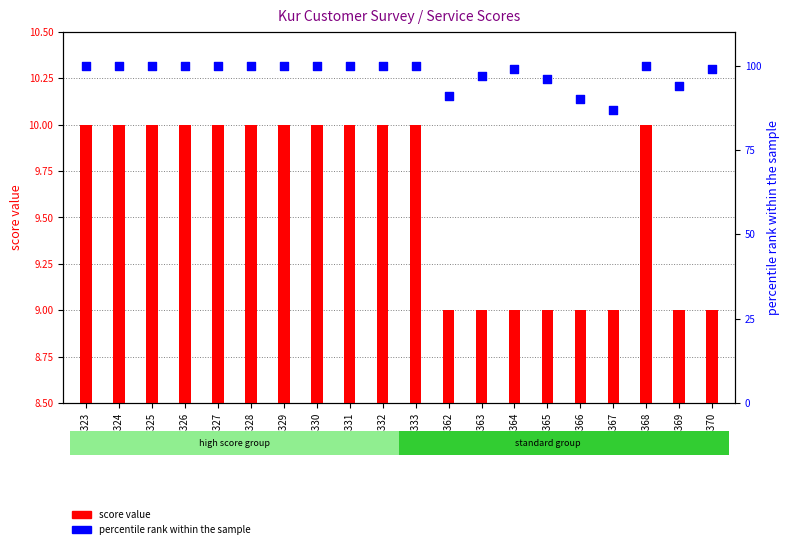

Which series has the largest total across all categories?

percentile rank within the sample